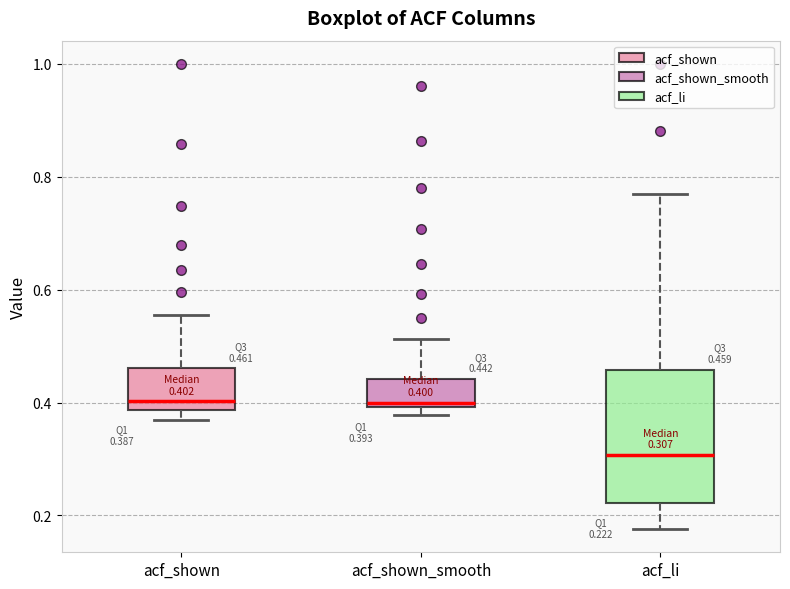

Which box is the tallest, from its lower edge to its upper edge?

acf_li